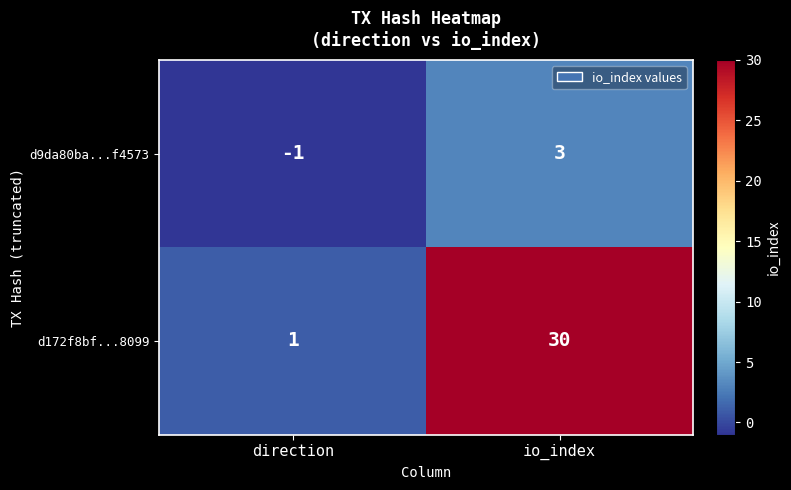

At io_index, list the series in order from smallest to largest.

d9da80ba...f4573, d172f8bf...8099